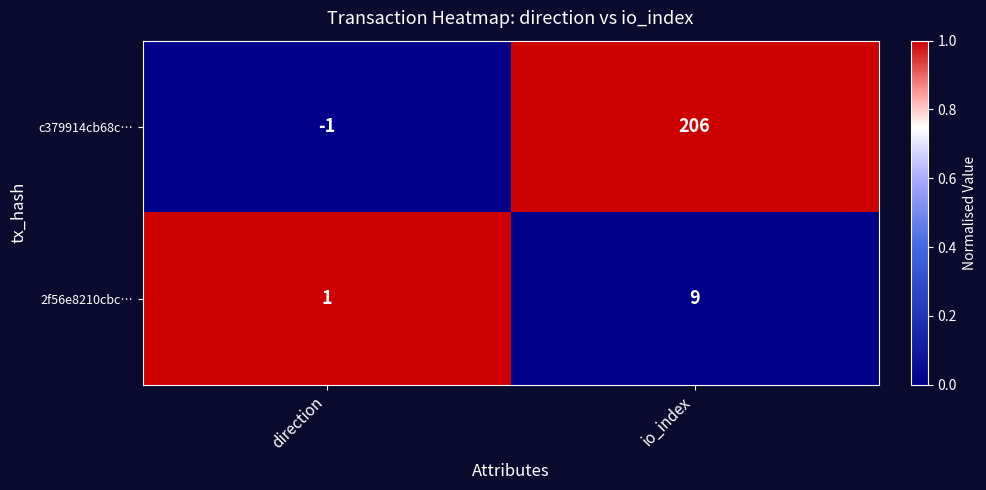

Which series has the largest total across all categories?

c379914cb68c…